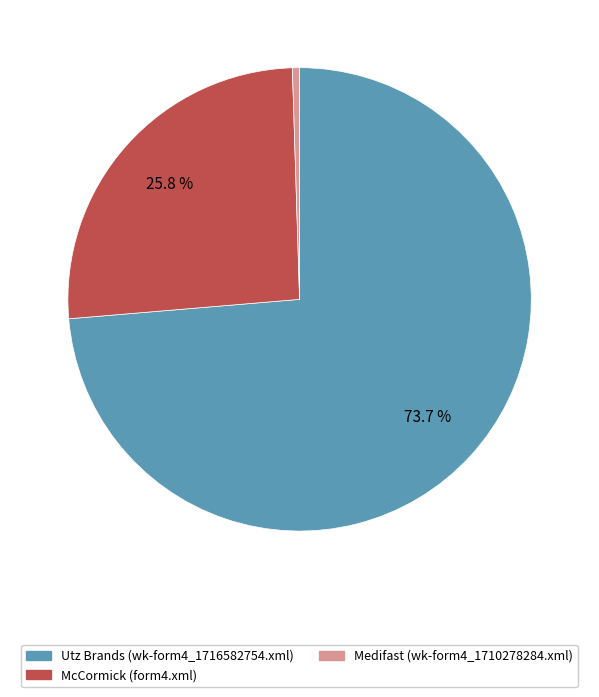

Which slice represents more than half of the pie?

Utz Brands (wk-form4_1716582754.xml)